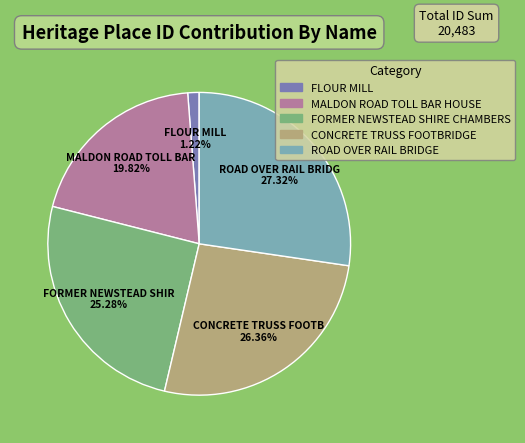

To the nearest percent, what is the combined percentage of ROAD OVER RAIL BRIDGE and CONCRETE TRUSS FOOTBRIDGE?

54%